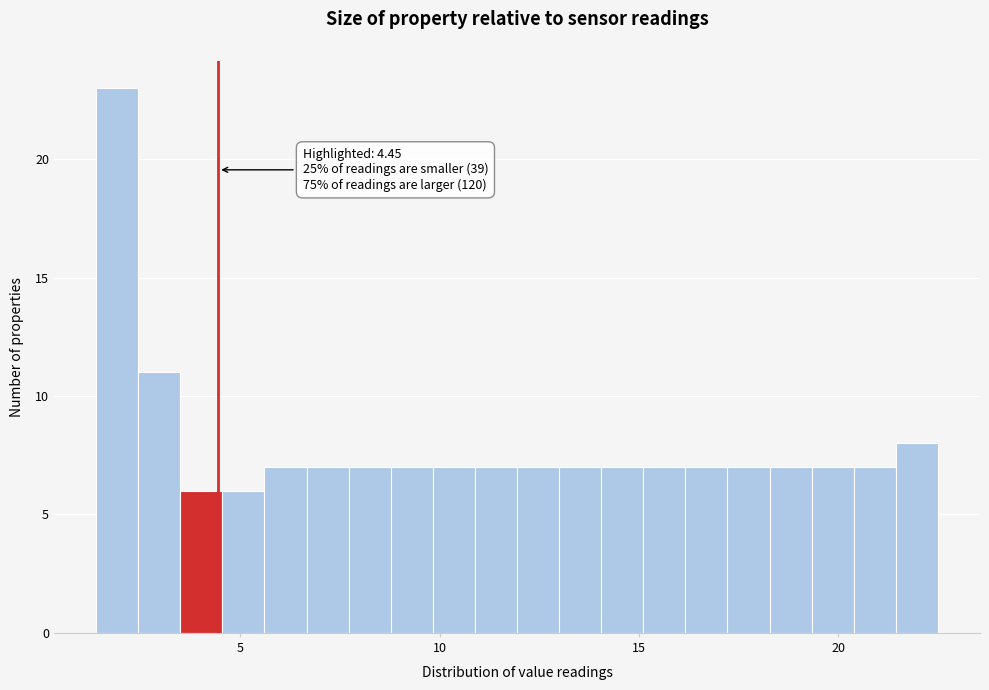

Around what value on the x-axis is the tallest bar? Give the approximate position of its centre, as read against the axis.

2.0